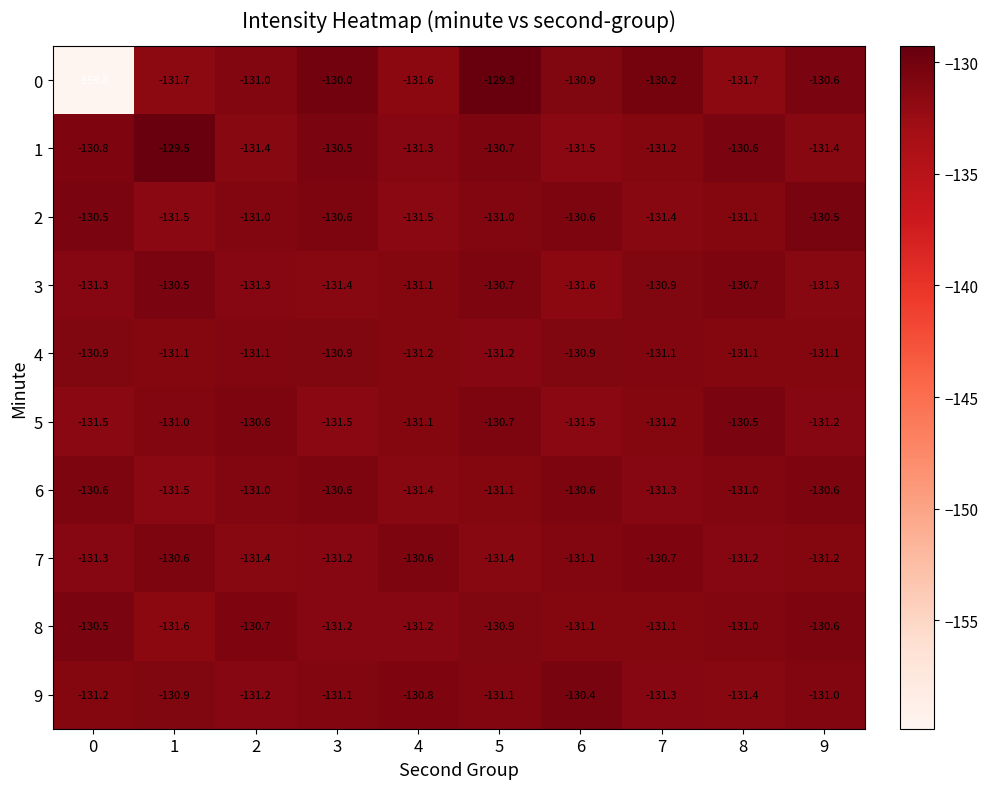

The value of 5 at 6 is -83.5. True or false?

False